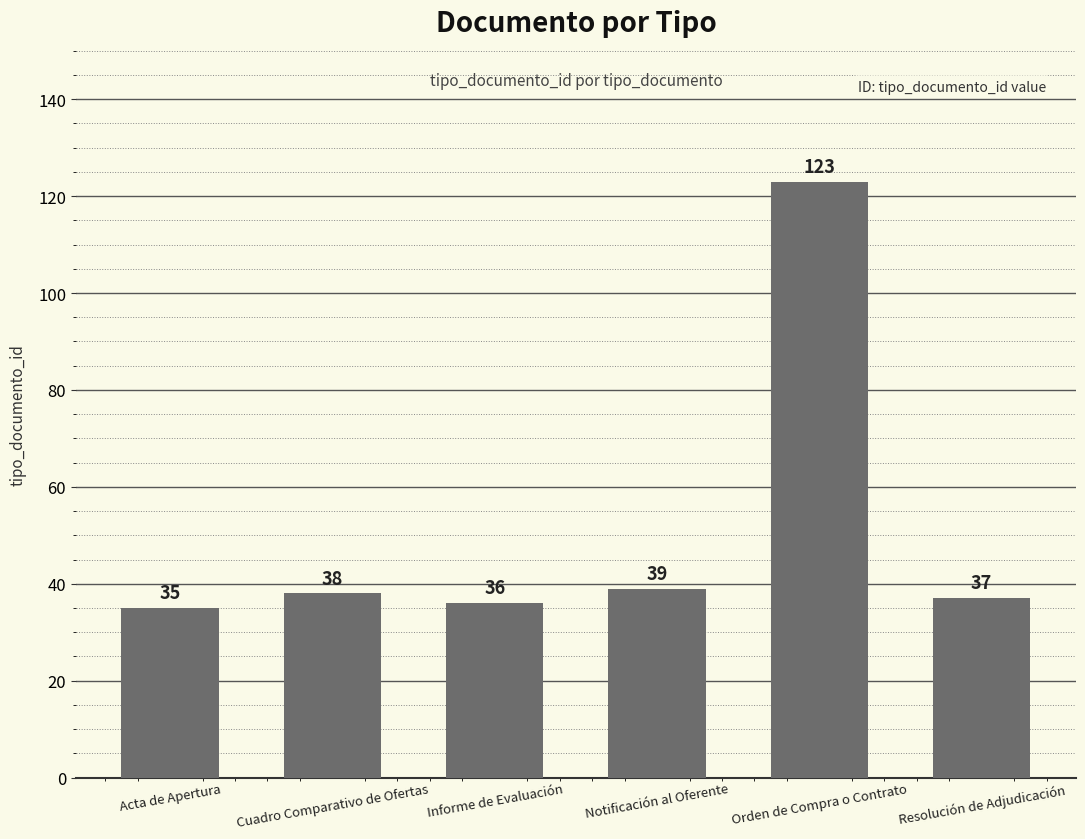

List the labels in order of value, smallest first.

Acta de Apertura, Informe de Evaluación, Resolución de Adjudicación, Cuadro Comparativo de Ofertas, Notificación al Oferente, Orden de Compra o Contrato